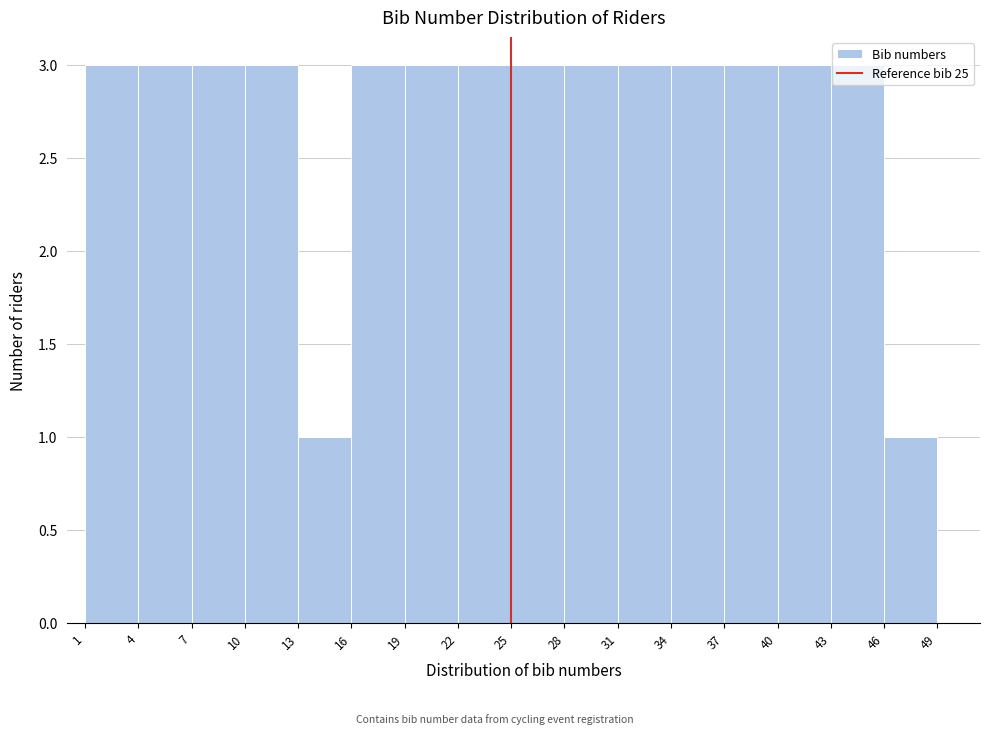

What is the height of the bar covering 13 to 16 on the x-axis? The values are not printed on the chart, so give them approximately, as read against the axis.

1